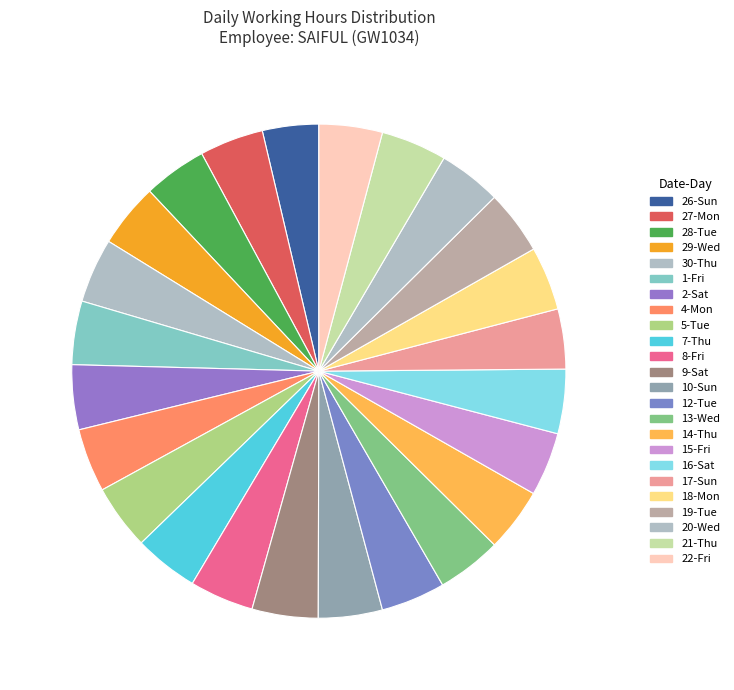

To the nearest percent, what is the combined percentage of 12-Tue and 20-Wed?

8%